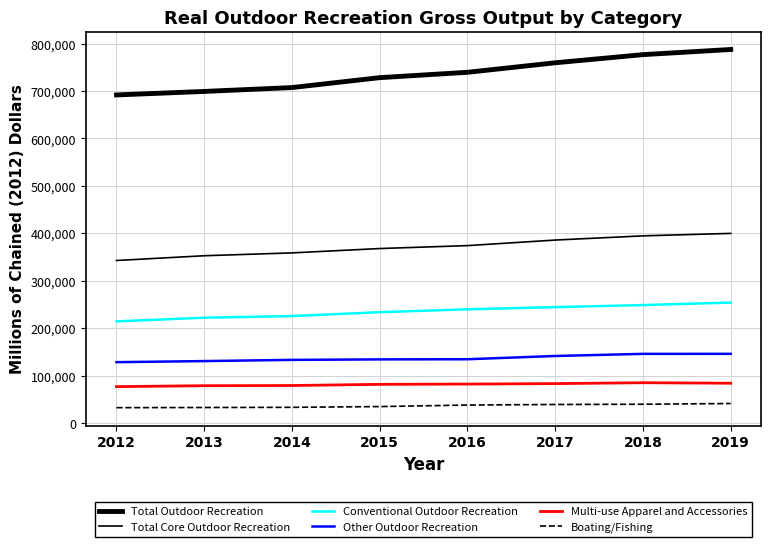

Is this an area chart (filled region under the line)?

No